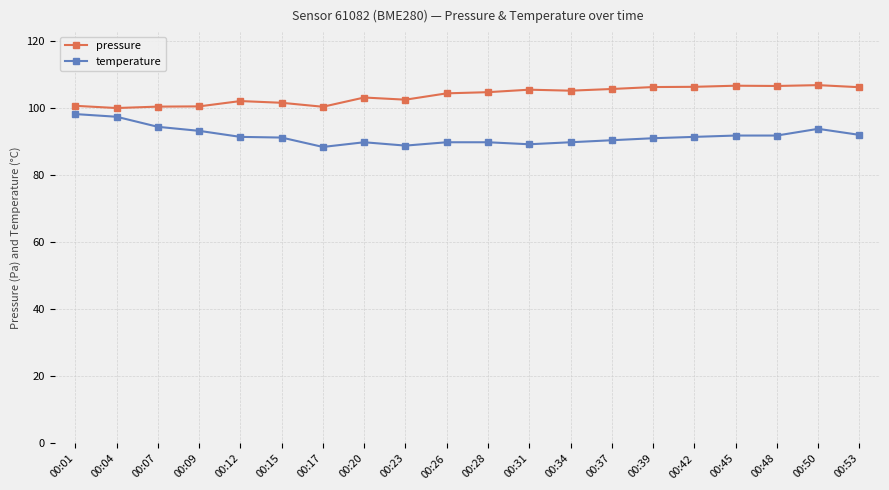

True or false: pressure and temperature intersect in this chart.

False